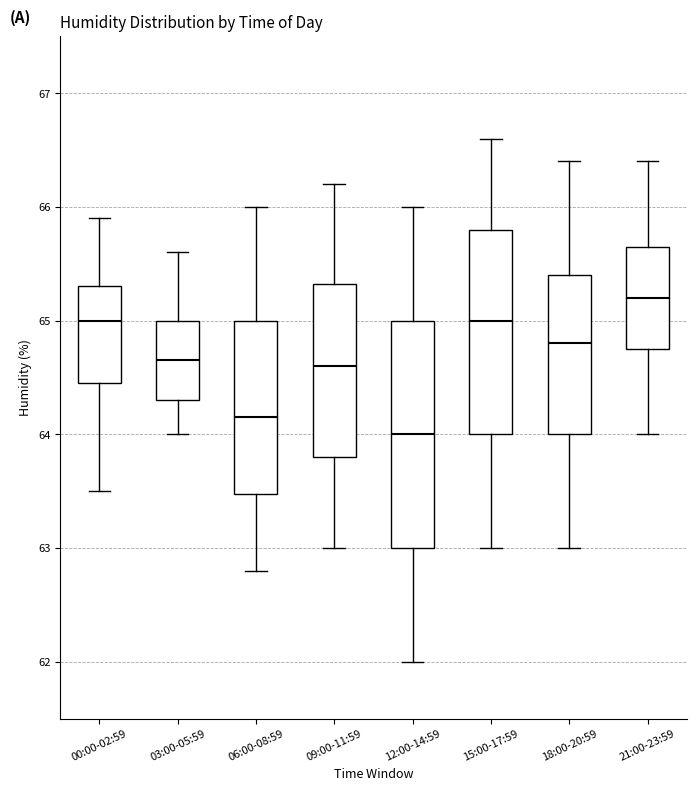

Which box's median line is the highest?

21:00-23:59